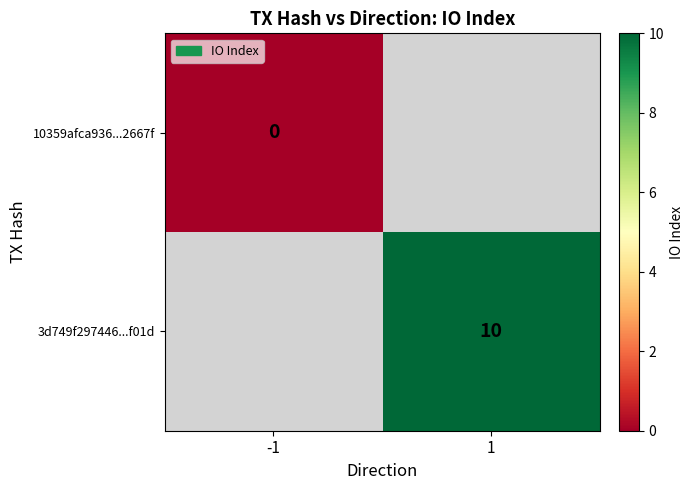

Which has a higher value, -1 or 1?

1